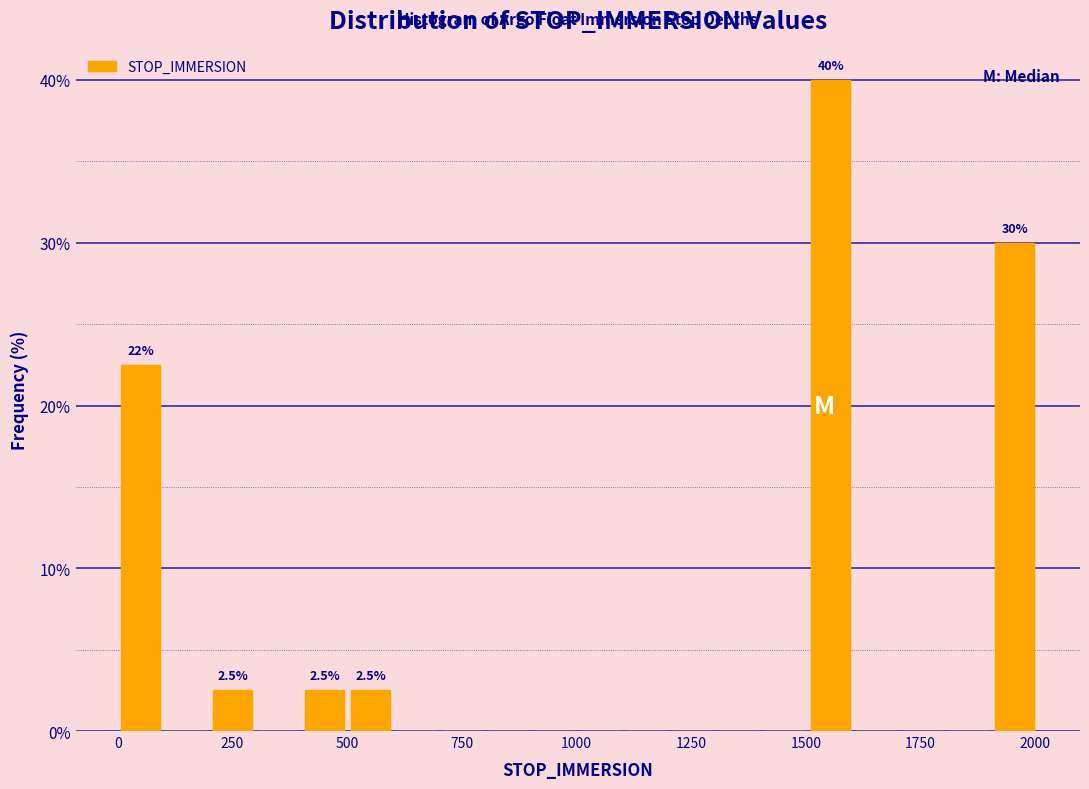

Read against the x-axis, roughly where is the centre of the tallest bar?

1550